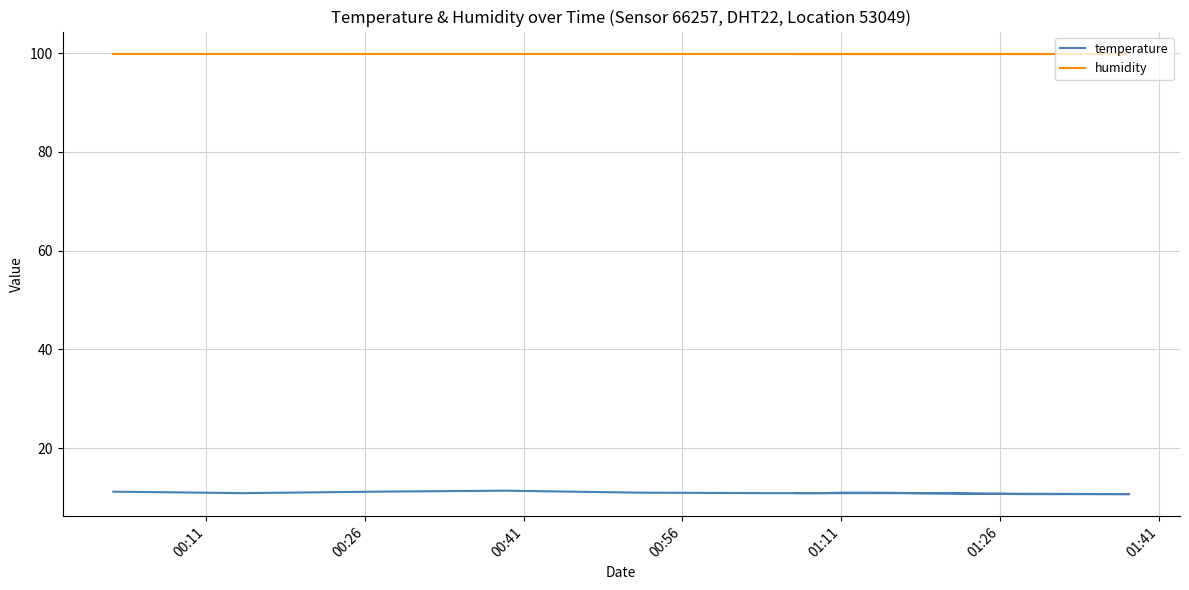

What is the spread (max minus min) of values at 00:41?

88.7